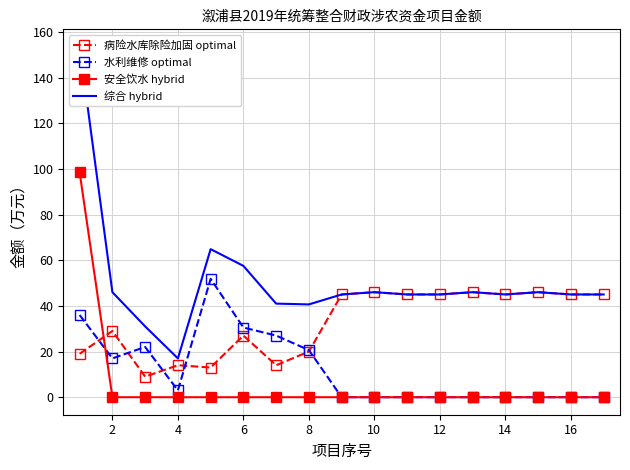

At which category does 水利维修 optimal reach its first local valley?

2